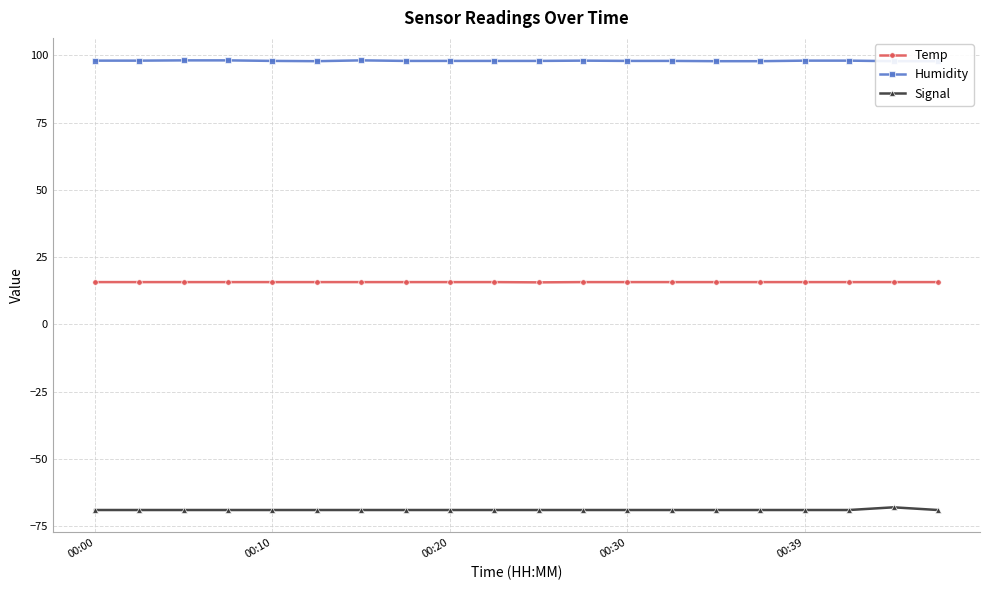

What is the value of the Humidity point at the 4th from the left?

98.1